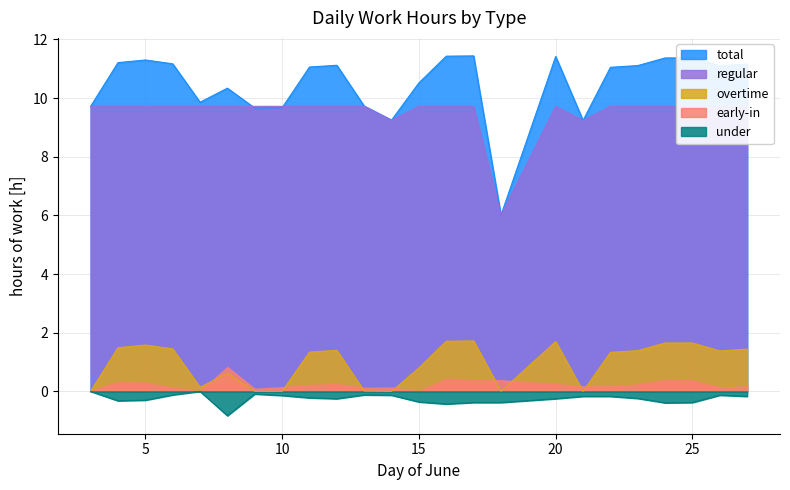

In total, how many points are higher than both neighbors (excluding endpoints)?

5